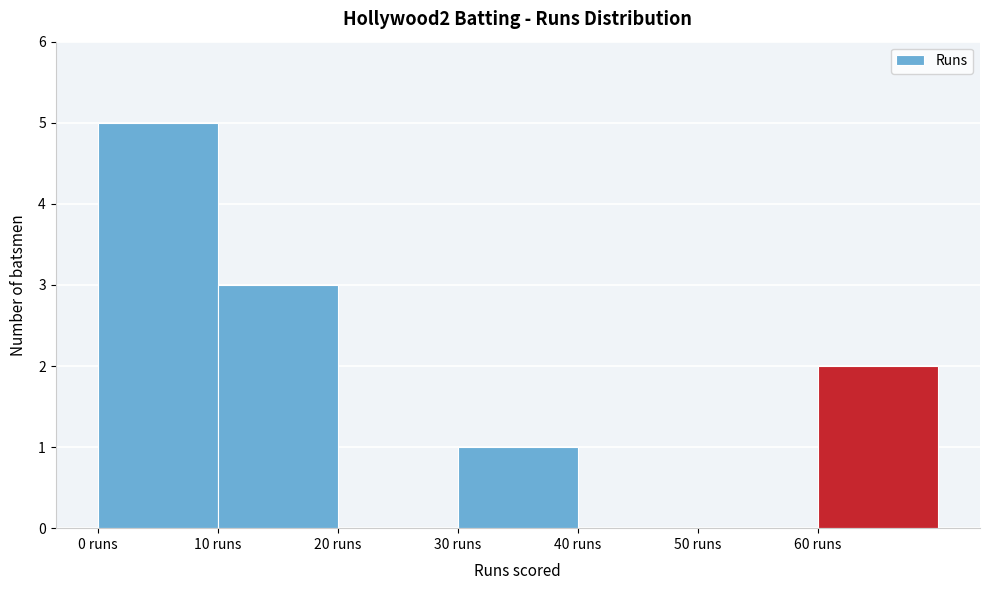

Reading left to right, transcribe this chart: for each bar, give the range it covers on the x-axis and its height. The values are not printed on the chart, so give them approximately, as read against the axis.

0 to 10: 5
10 to 20: 3
20 to 30: 0
30 to 40: 1
40 to 50: 0
50 to 60: 0
60 to 70: 2